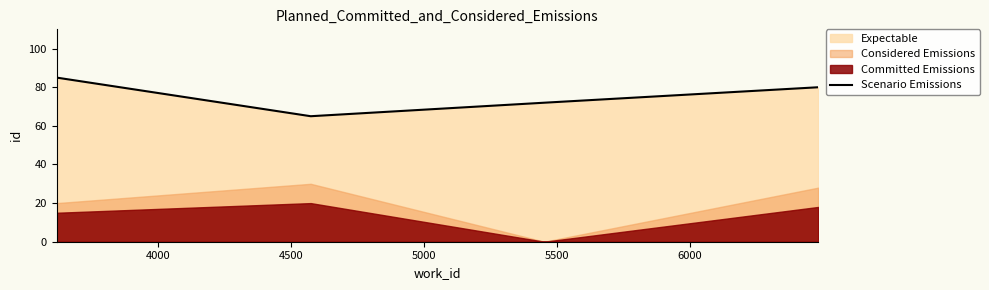

How many lines are shown in the chart?

1